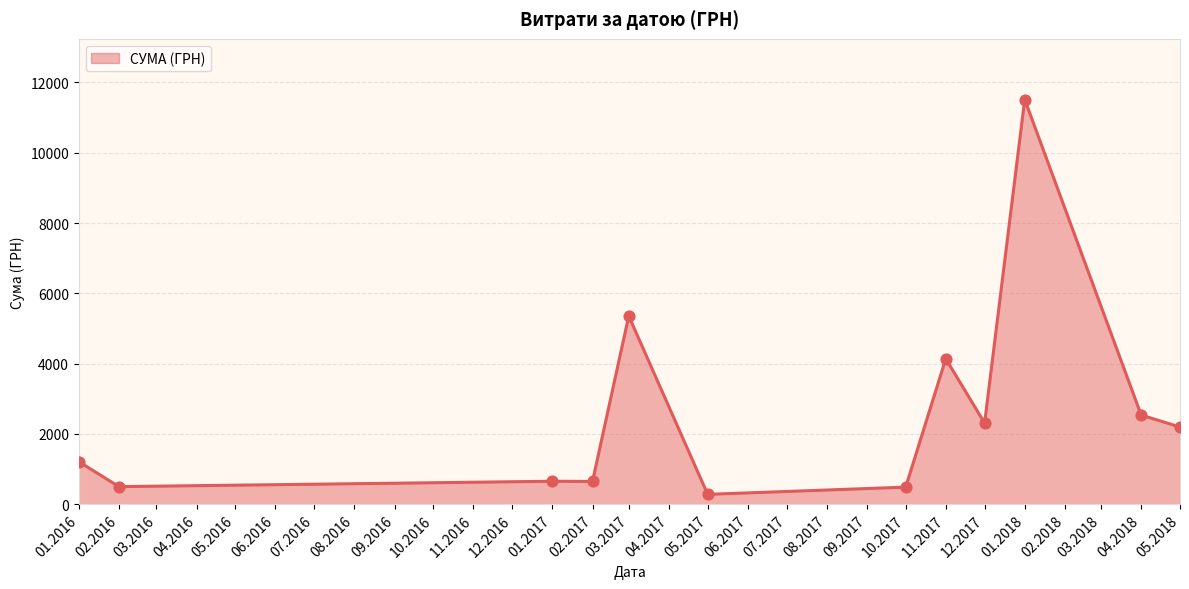

Which has a higher value, 10.2017 or 01.2016?

01.2016